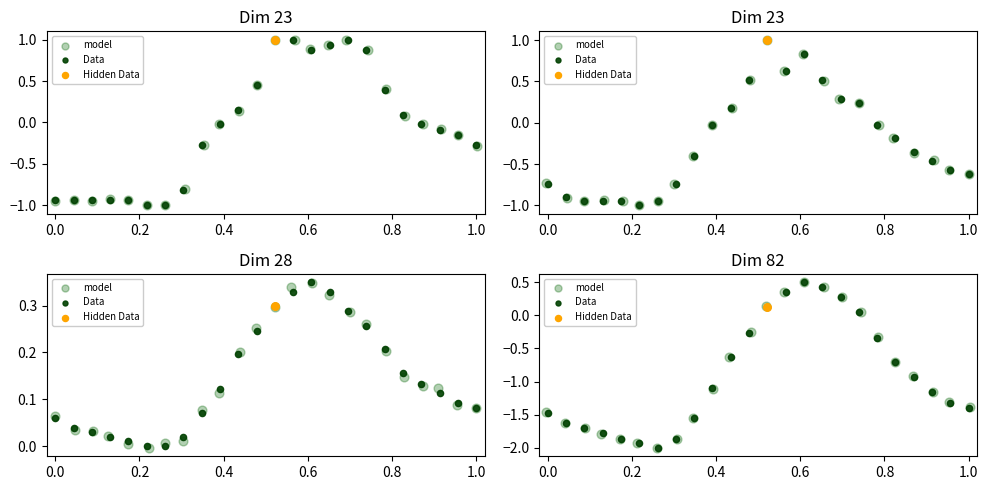

Which series contains the lowest Y value?

model